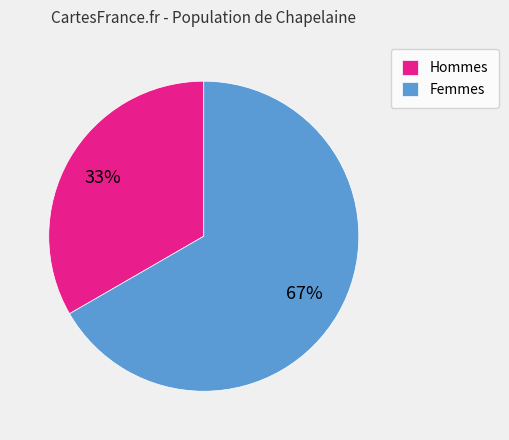

Count the number of slices in the pie.

2